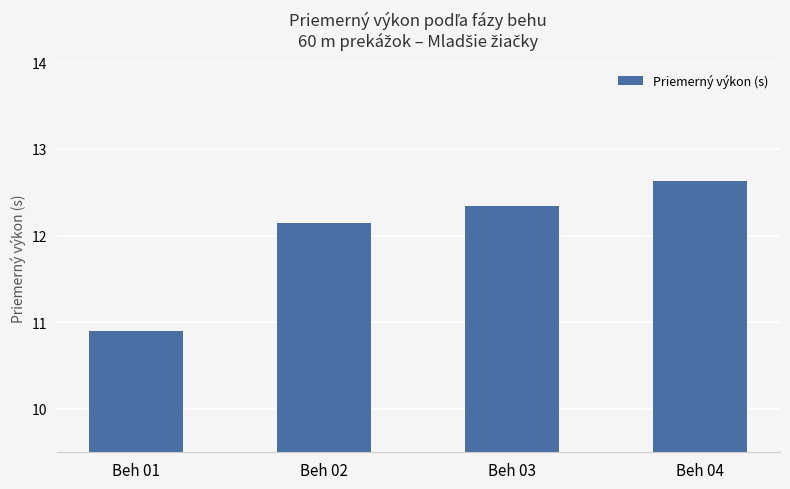

At which label is the value closest to 11?

Beh 01